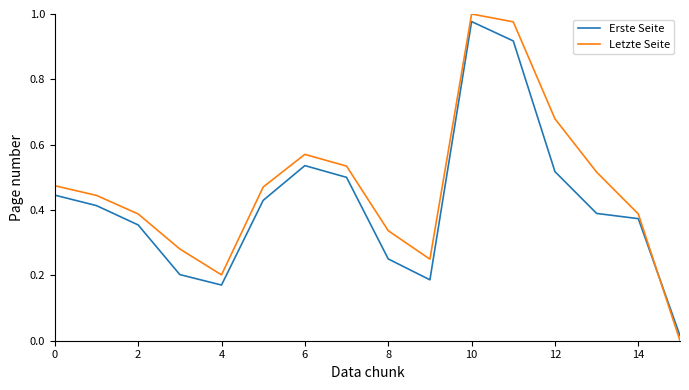

After their last crossing, which series has the higher values: Letzte Seite or Erste Seite?

Erste Seite